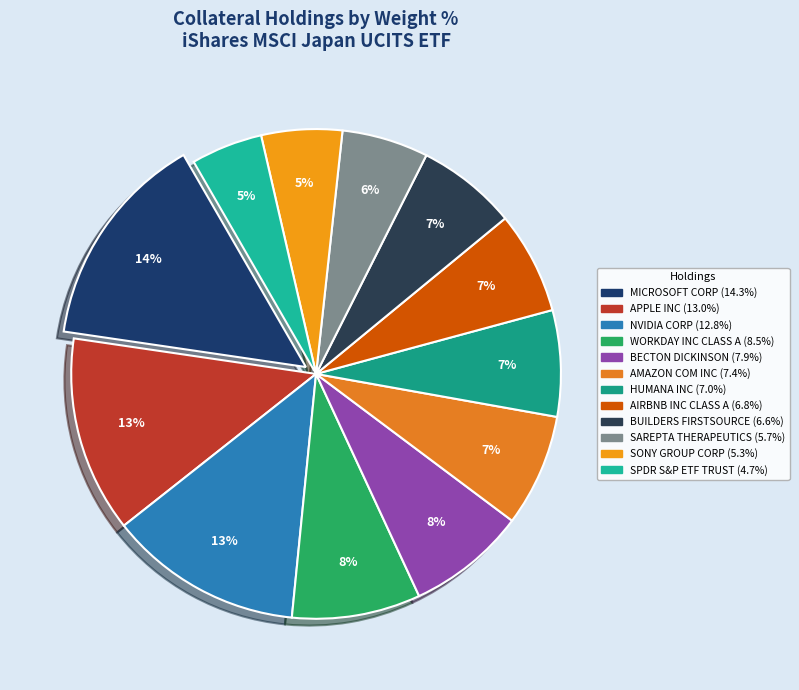

Rank the categories by value from highest to lowest.

MICROSOFT CORP, APPLE INC, NVIDIA CORP, WORKDAY INC CLASS A, BECTON DICKINSON, AMAZON COM INC, HUMANA INC, AIRBNB INC CLASS A, BUILDERS FIRSTSOURCE, SAREPTA THERAPEUTICS, SONY GROUP CORP, SPDR S&P ETF TRUST